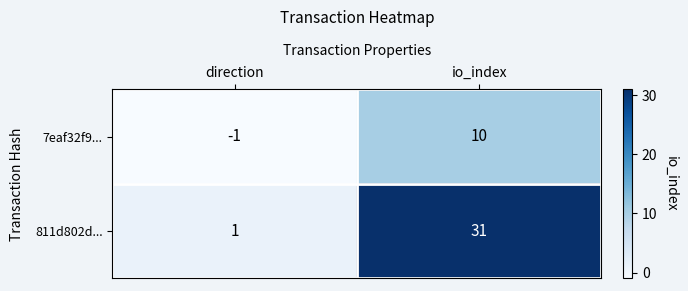

The 811d802d... series shows 13 at io_index. True or false?

False